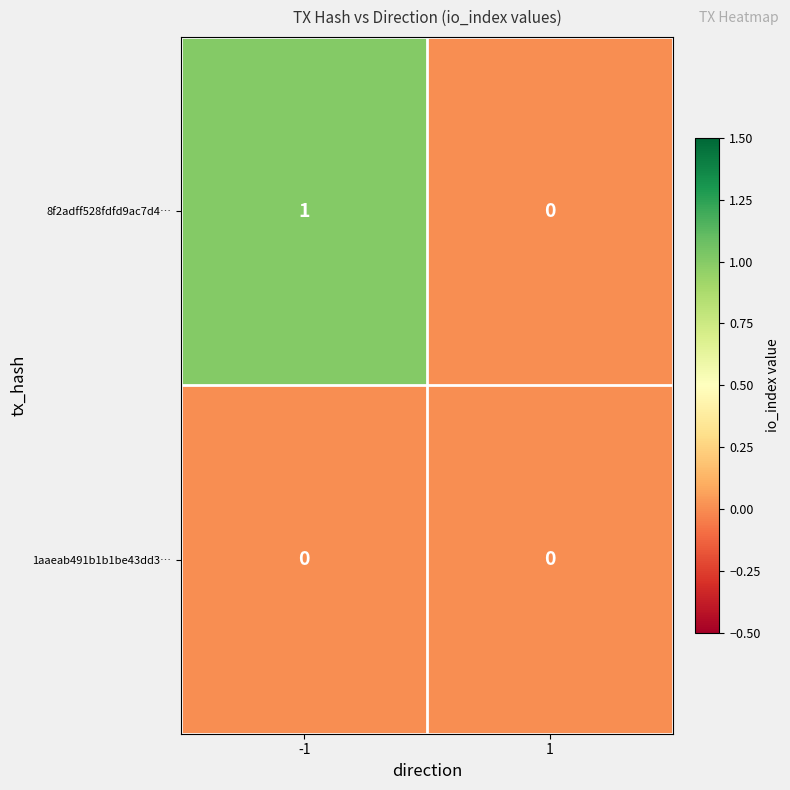

Is it true that 1aaeab491b1b1be43dd3… equals 0 at 1?

True